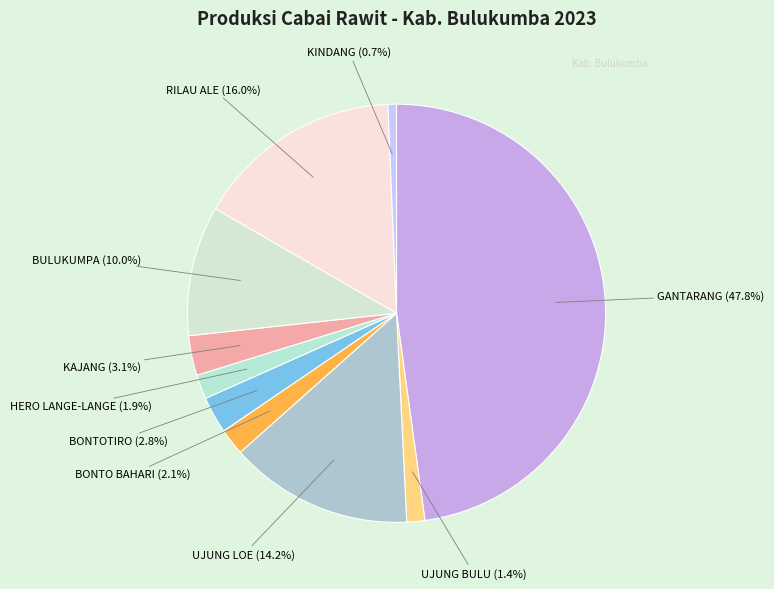

How many slices are in this pie chart?

10